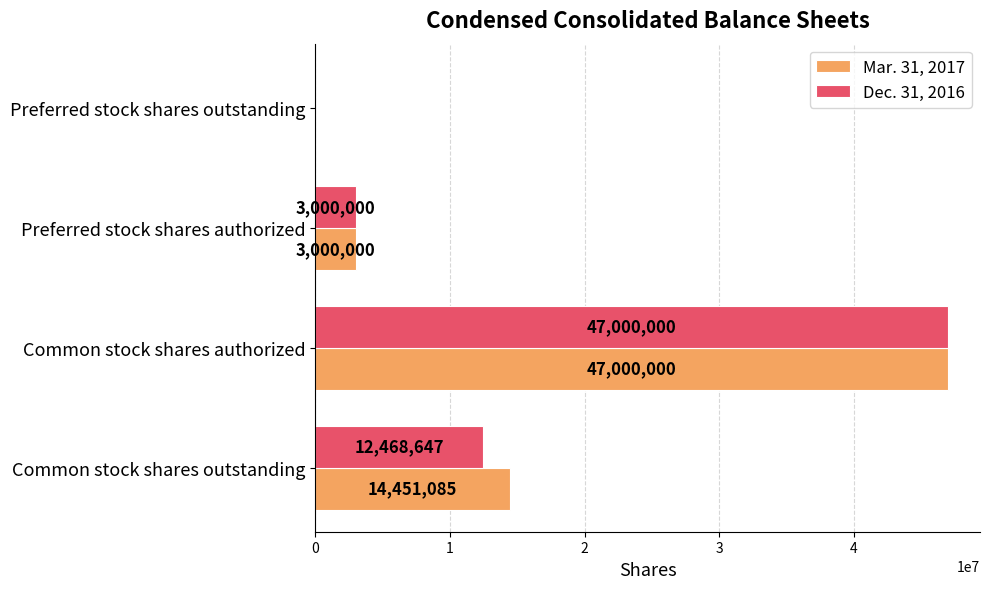

What is the maximum value for Dec. 31, 2016?

47000000